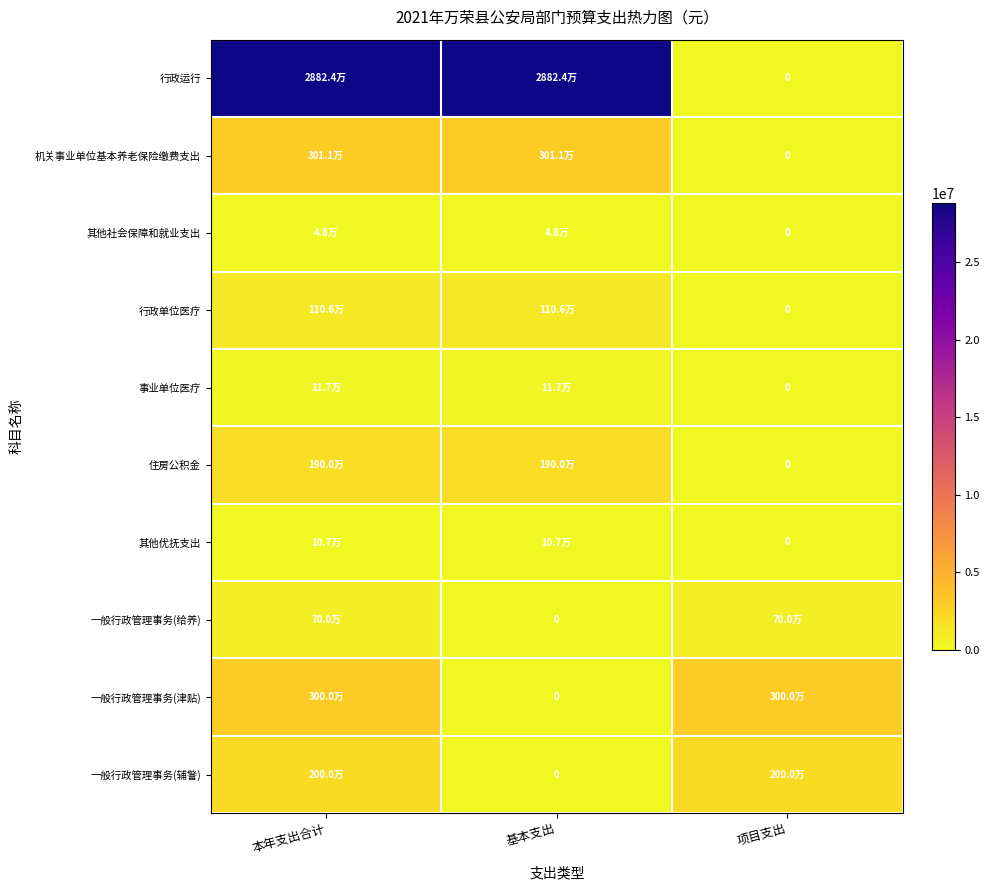

The 一般行政管理事务(津贴) series shows 971580 at 项目支出. True or false?

False